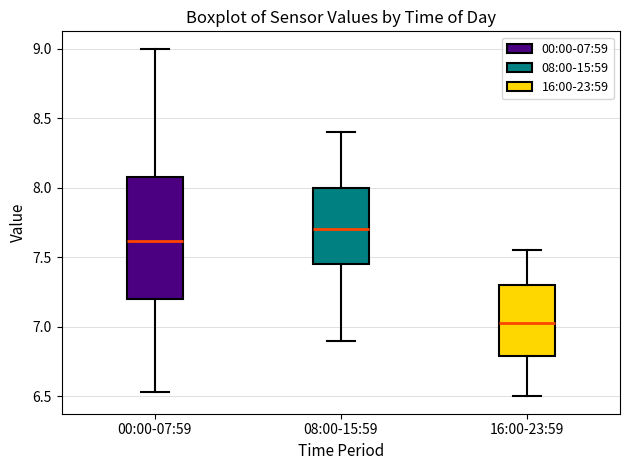

Reading left to right, read every box against the y-axis: the position of its median line, the range the box covers, and the ends of its whiskers. The values are not printed on the chart, so give them approximately, as read against the axis.

00:00-07:59: median 7.60, box 7.20 to 8.10, whiskers 6.55 to 9.00
08:00-15:59: median 7.70, box 7.45 to 8.00, whiskers 6.90 to 8.40
16:00-23:59: median 7.05, box 6.80 to 7.30, whiskers 6.50 to 7.55